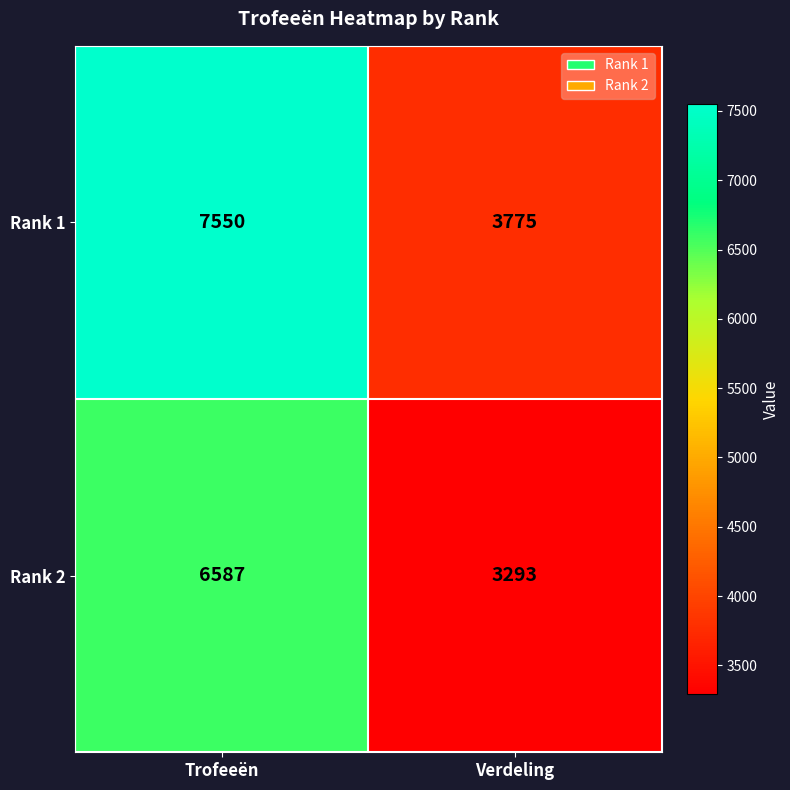

Which label corresponds to the largest value in the chart?

Trofeeën